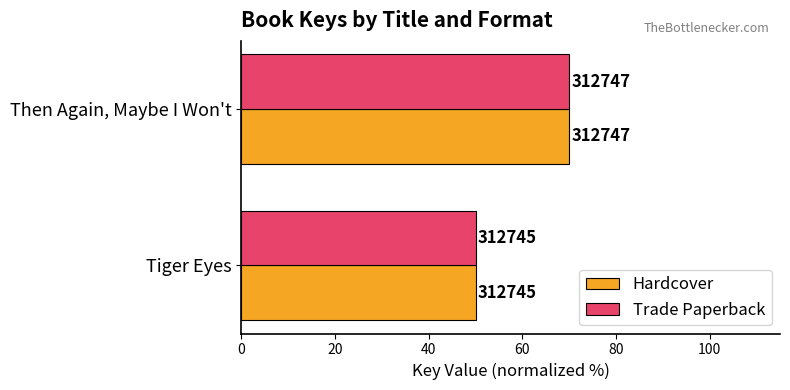

What are all the series names shown in the legend?

Hardcover, Trade Paperback